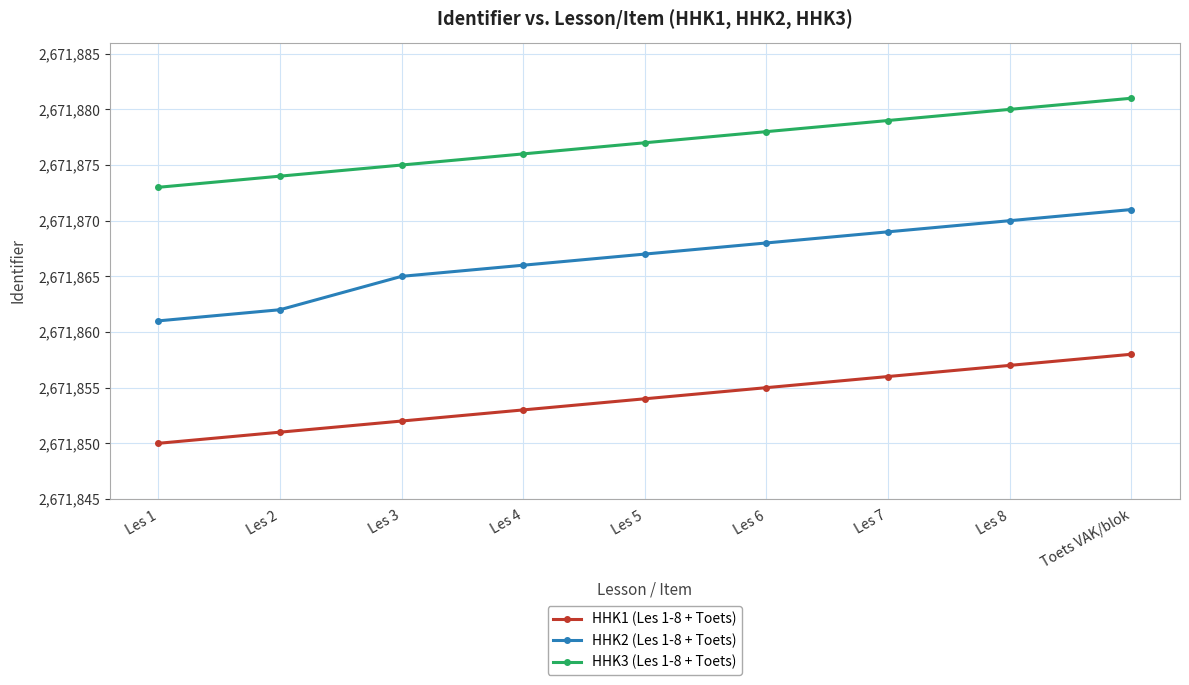

How many data points in HHK2 (Les 1-8 + Toets) are less than 2671867?

4